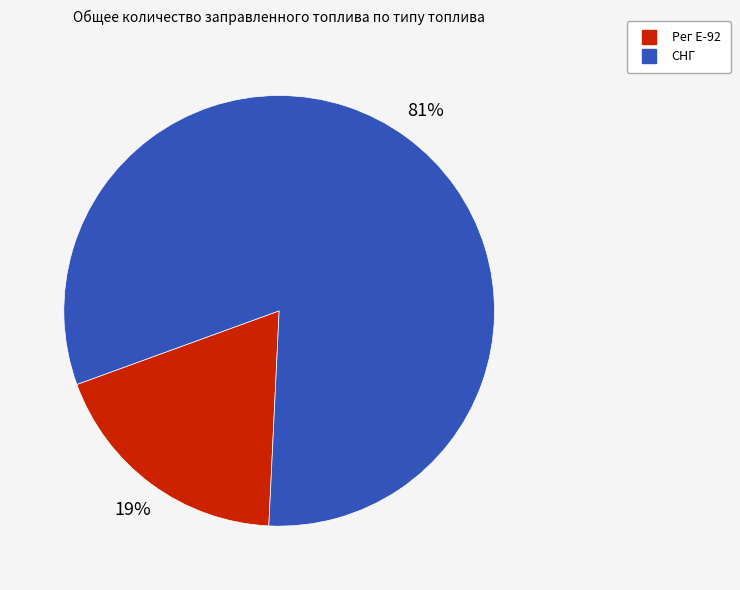

Is there any slice that represents more than half of the pie?

Yes